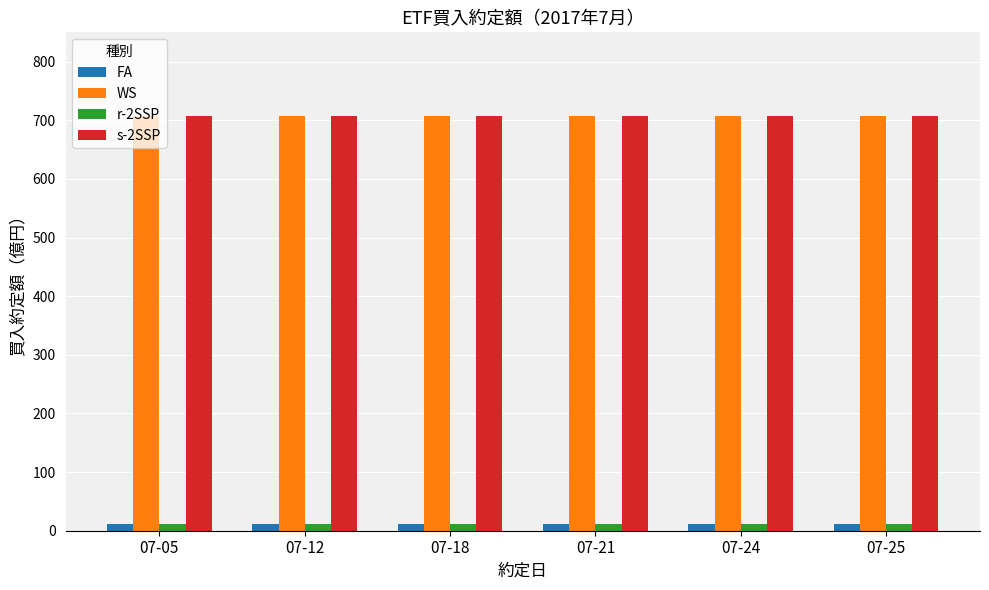

Is the value of s-2SSP at 07-05 greater than the value of FA at 07-25?

Yes